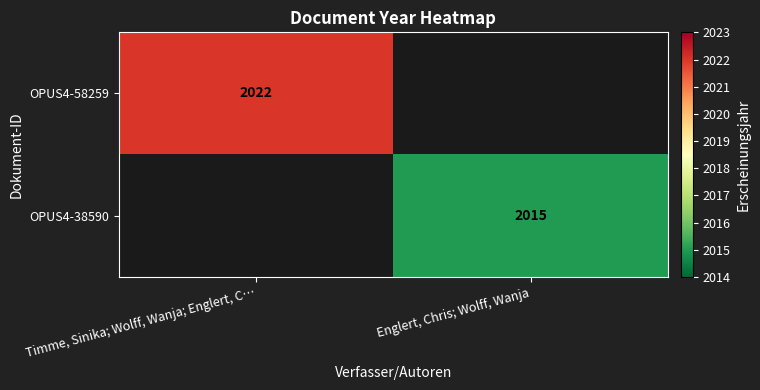

Between Timme, Sinika; Wolff, Wanja; Englert, C… and Englert, Chris; Wolff, Wanja, which is larger?

Timme, Sinika; Wolff, Wanja; Englert, C…